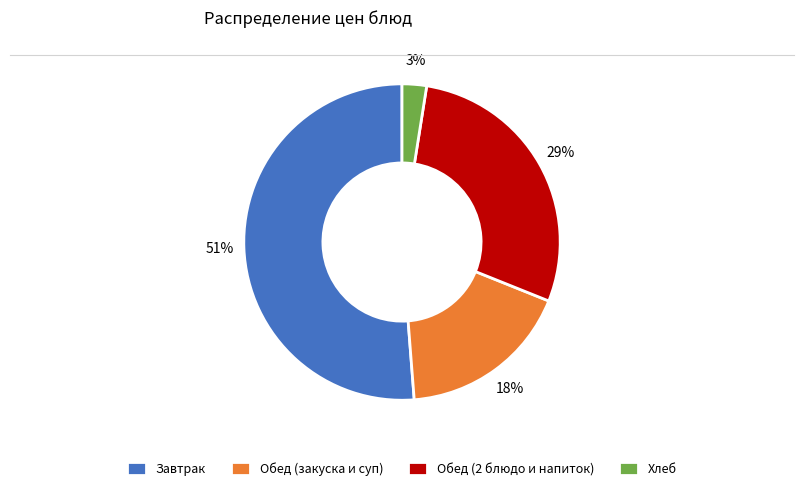

Between Обед (2 блюдо и напиток) and Обед (закуска и суп), which is larger?

Обед (2 блюдо и напиток)